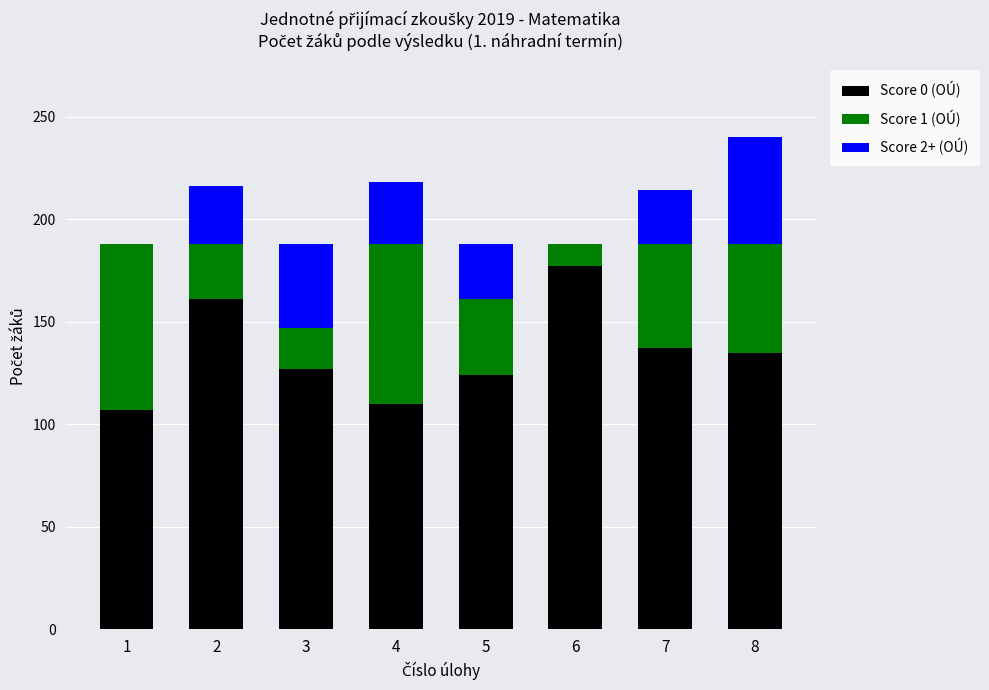

Count the number of categories in the chart.

8